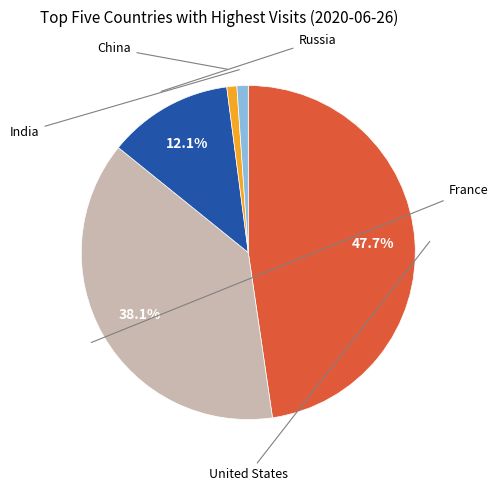

Is there any slice that represents more than half of the pie?

No